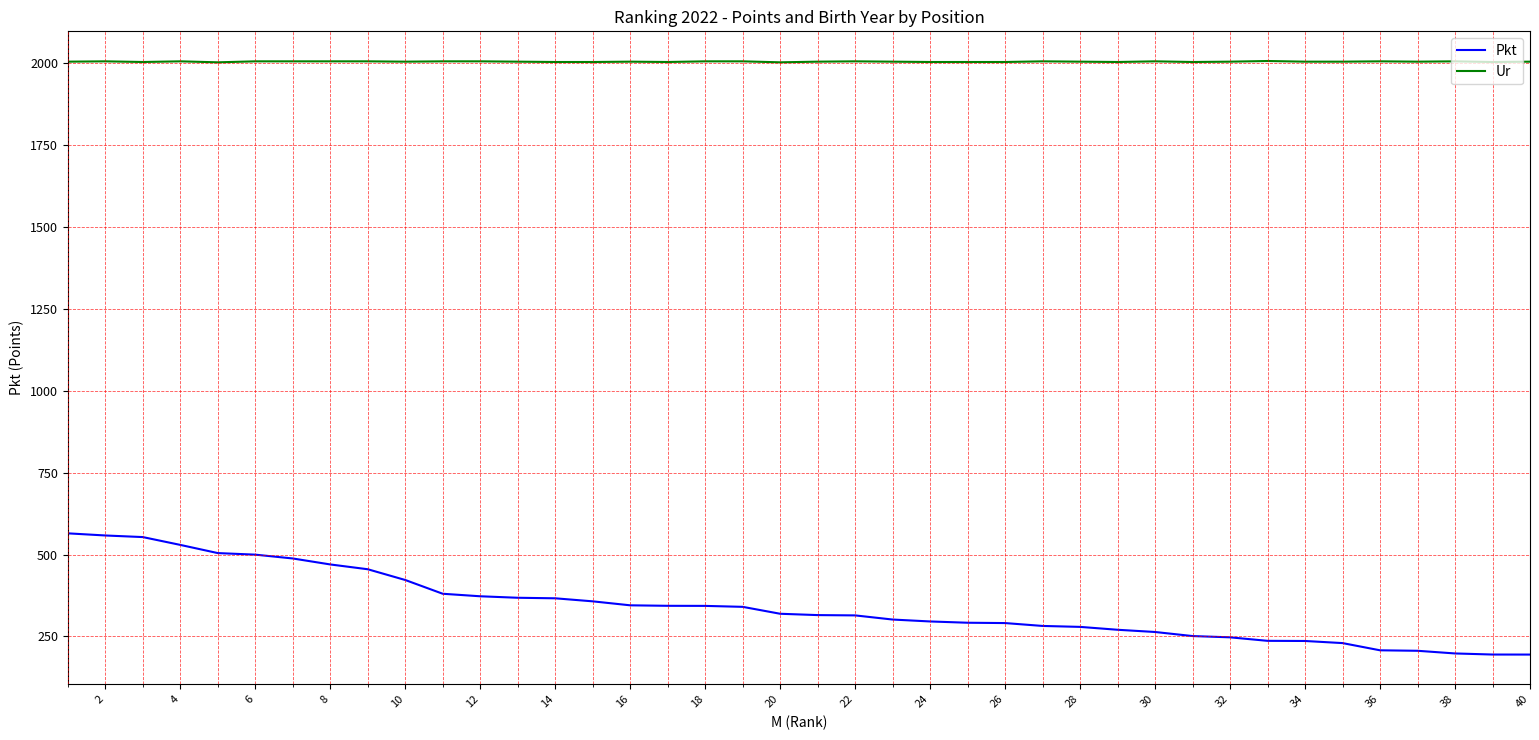

Rank the series by their average value, from lowest to highest.

Pkt, Ur